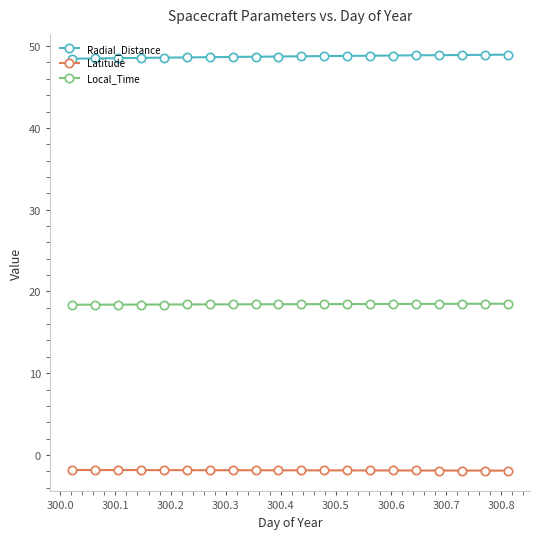

What is the lowest value of the Radial_Distance series?

48.5